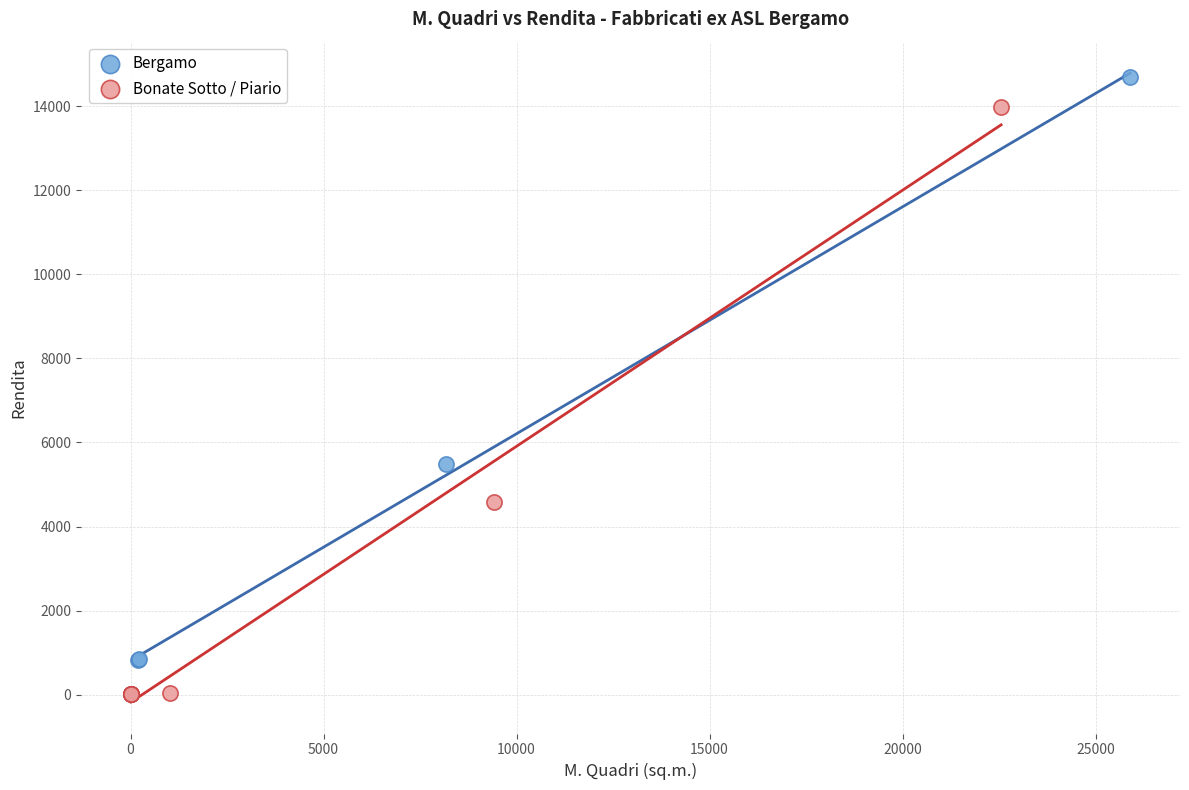

Which series reaches the maximum Y coordinate?

Bergamo